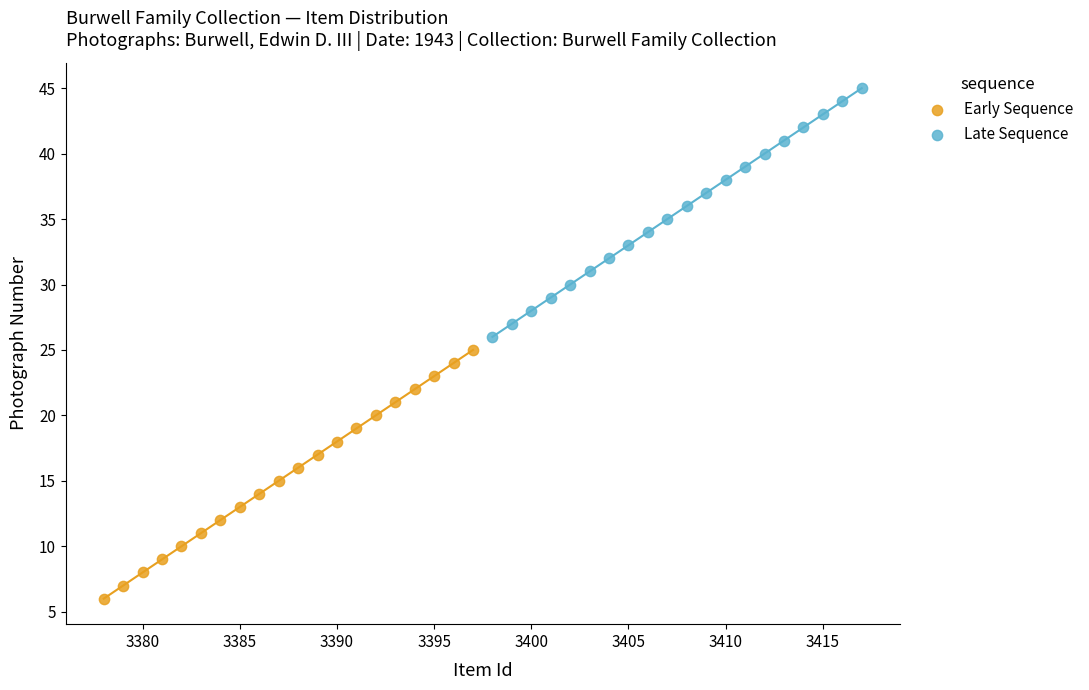

Which series contains the highest Y value?

Late Sequence